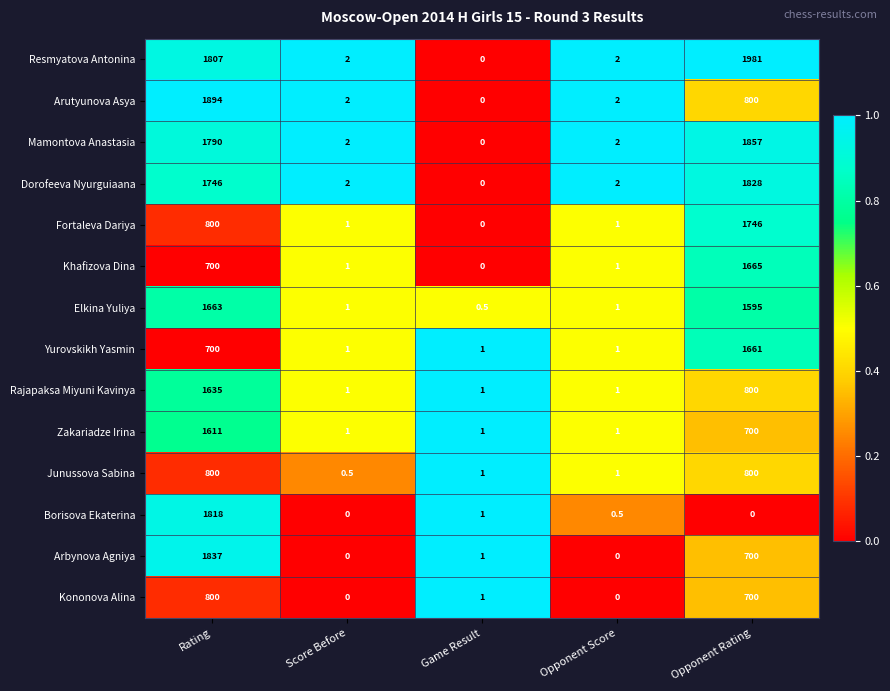

What is the difference between the highest and lowest values at Opponent Score?

2.0